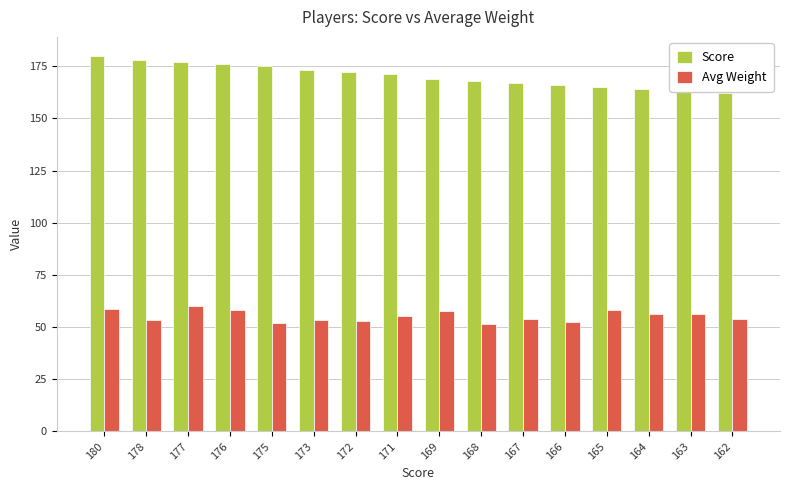

List the series in order of their overall mean, lowest first.

Avg Weight, Score